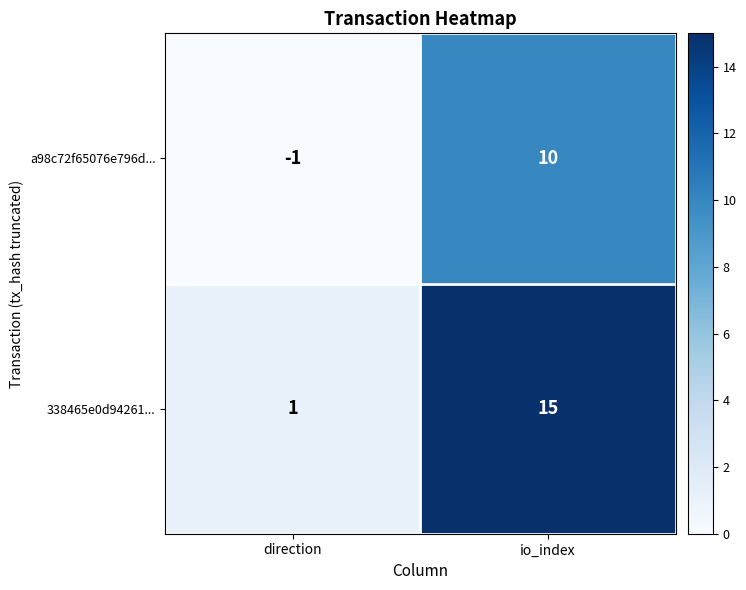

Rank the series by their average value, from lowest to highest.

a98c72f65076e796d..., 338465e0d94261...